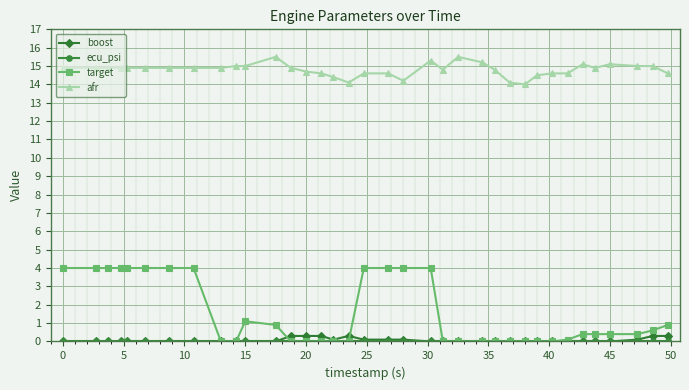

Which series has the largest range (max minus min)?

target